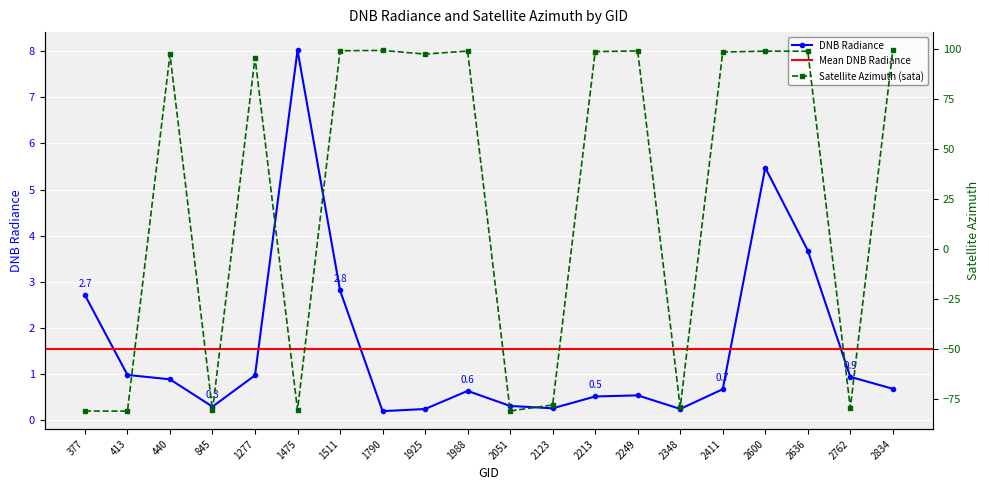

Reading left to right, transcribe all the data shown in this chart.

dnbrad: 377=2.7	413=1.0	440=0.9	845=0.3	1277=1.0	1475=8.0	1511=2.8	1790=0.2	1925=0.2	1988=0.6	2051=0.3	2123=0.2	2213=0.5	2249=0.5	2348=0.2	2411=0.7	2600=5.5	2636=3.7	2762=0.9	2834=0.7
sata: 377=-81.2	413=-81.2	440=97.2	845=-80.9	1277=95.7	1475=-80.7	1511=99.0	1790=99.2	1925=97.4	1988=98.9	2051=-81.1	2123=-78.2	2213=98.6	2249=99.0	2348=-79.4	2411=98.4	2600=98.8	2636=98.8	2762=-79.6	2834=99.3